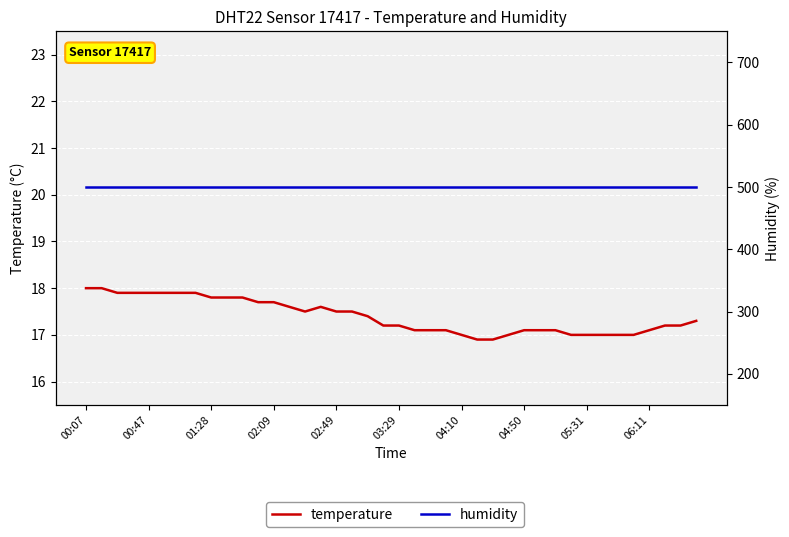

What is the spread (max minus min) of values at 17?

482.5